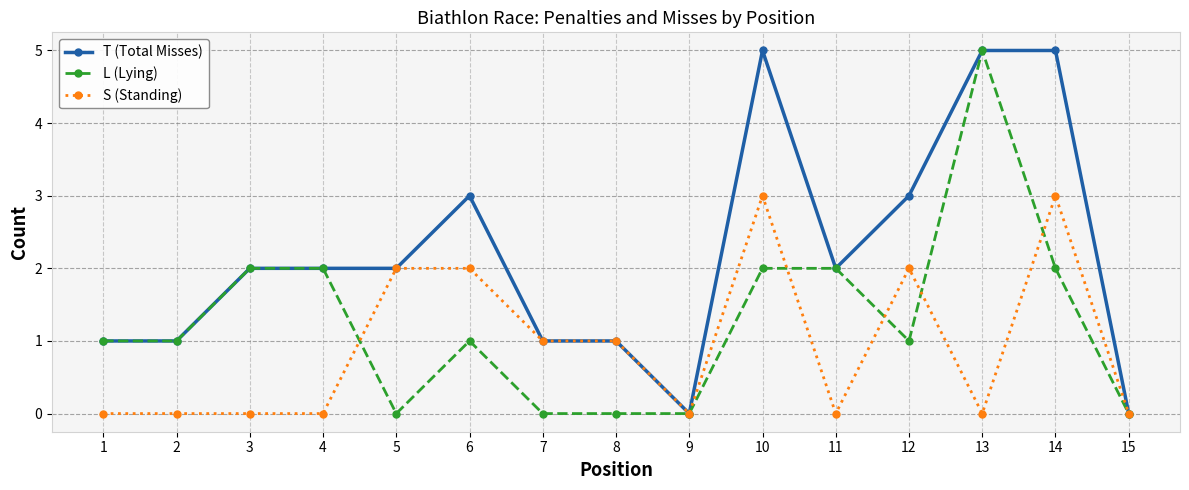

Rank the series by their average value, from highest to lowest.

T (Total Misses), L (Lying), S (Standing)